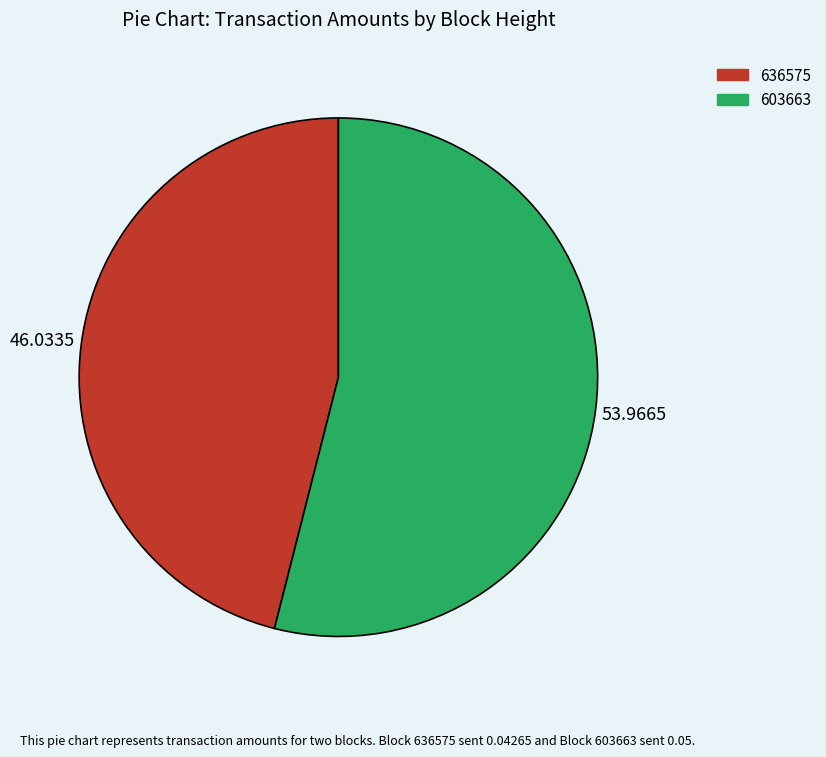

True or false: 603663 accounts for 54% of the total.

True